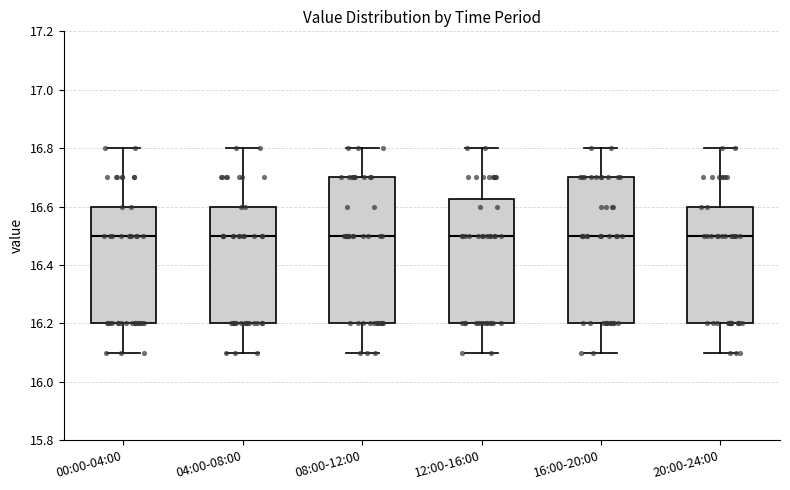

Reading left to right, transcribe this box plot: for each box, give where its median line is, the range the box spans, and where its two whiskers end, as read against the y-axis. The values are not printed on the chart, so give them approximately, as read against the axis.

00:00-04:00: median 16.50, box 16.20 to 16.60, whiskers 16.10 to 16.80
04:00-08:00: median 16.50, box 16.20 to 16.60, whiskers 16.10 to 16.80
08:00-12:00: median 16.50, box 16.20 to 16.70, whiskers 16.10 to 16.80
12:00-16:00: median 16.50, box 16.20 to 16.62, whiskers 16.10 to 16.80
16:00-20:00: median 16.50, box 16.20 to 16.70, whiskers 16.10 to 16.80
20:00-24:00: median 16.50, box 16.20 to 16.60, whiskers 16.10 to 16.80